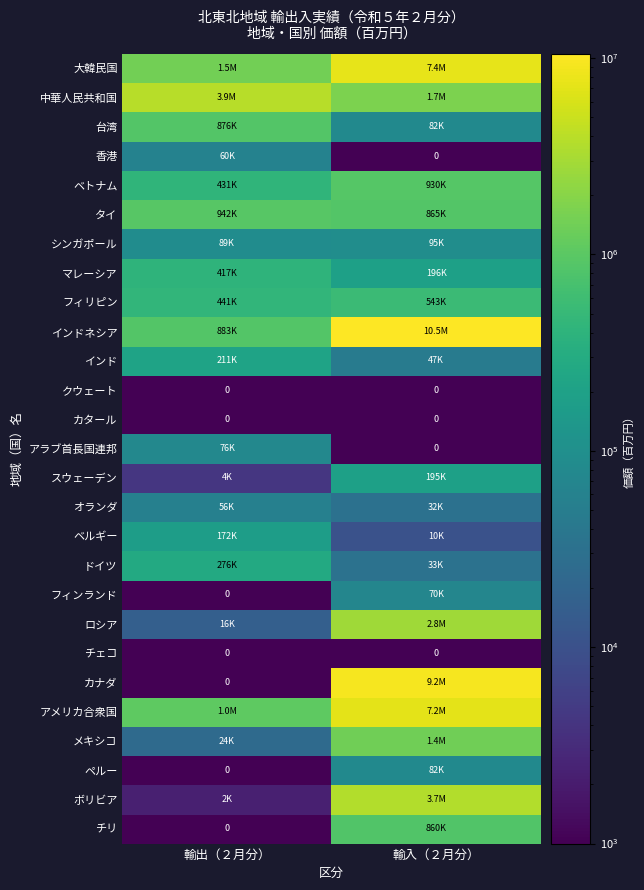

Is it true that クウェート equals 0 at 輸出（２月分）?

True